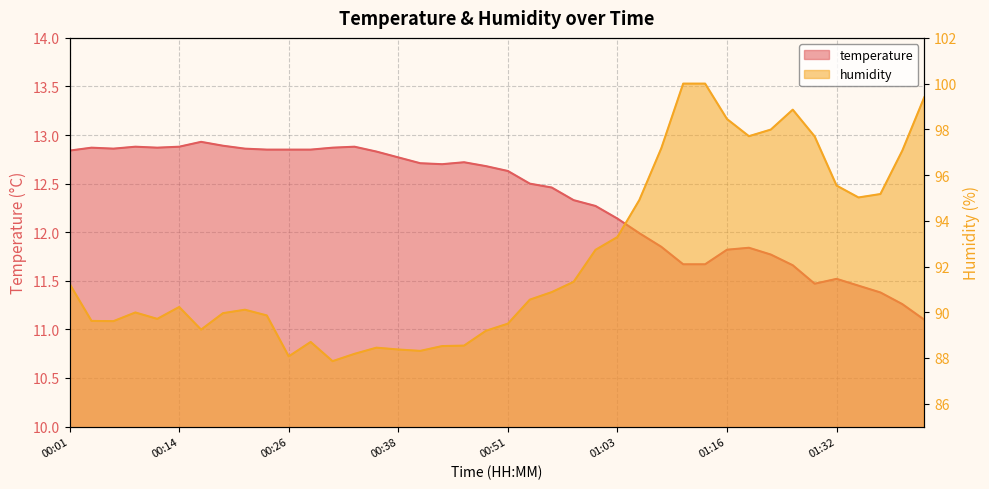

What position from the right is 01:32?

5